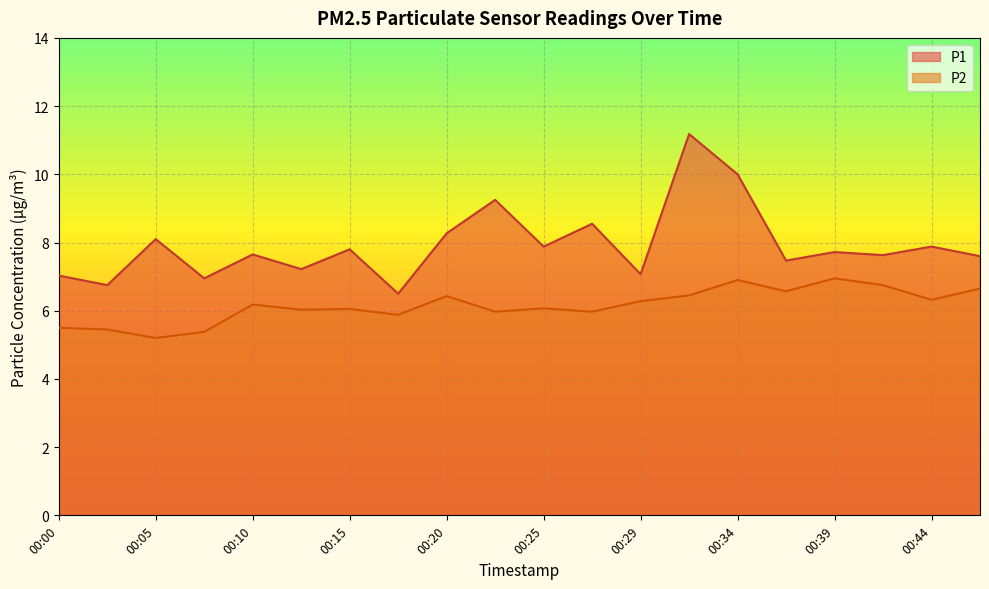

Is it true that P1 equals 15.2 at 00:32?

False